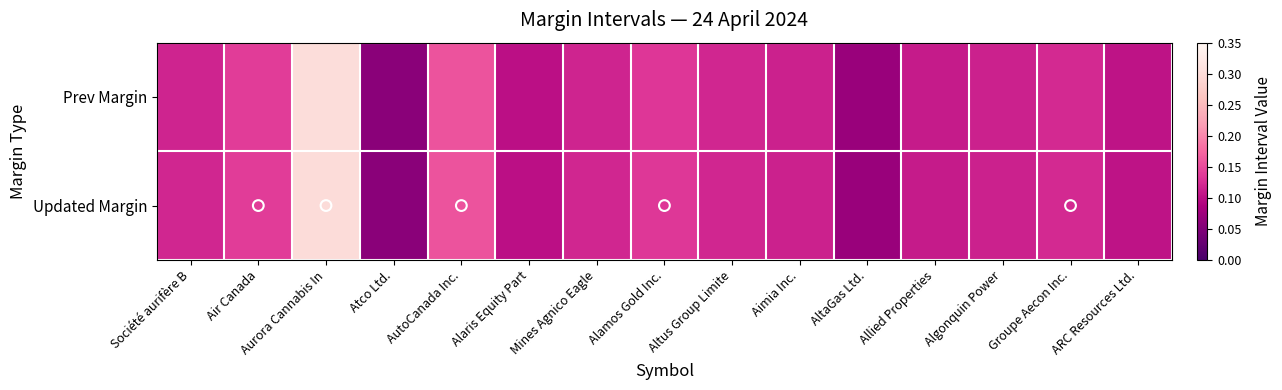

Which series has the widest spread of values?

Prev Margin